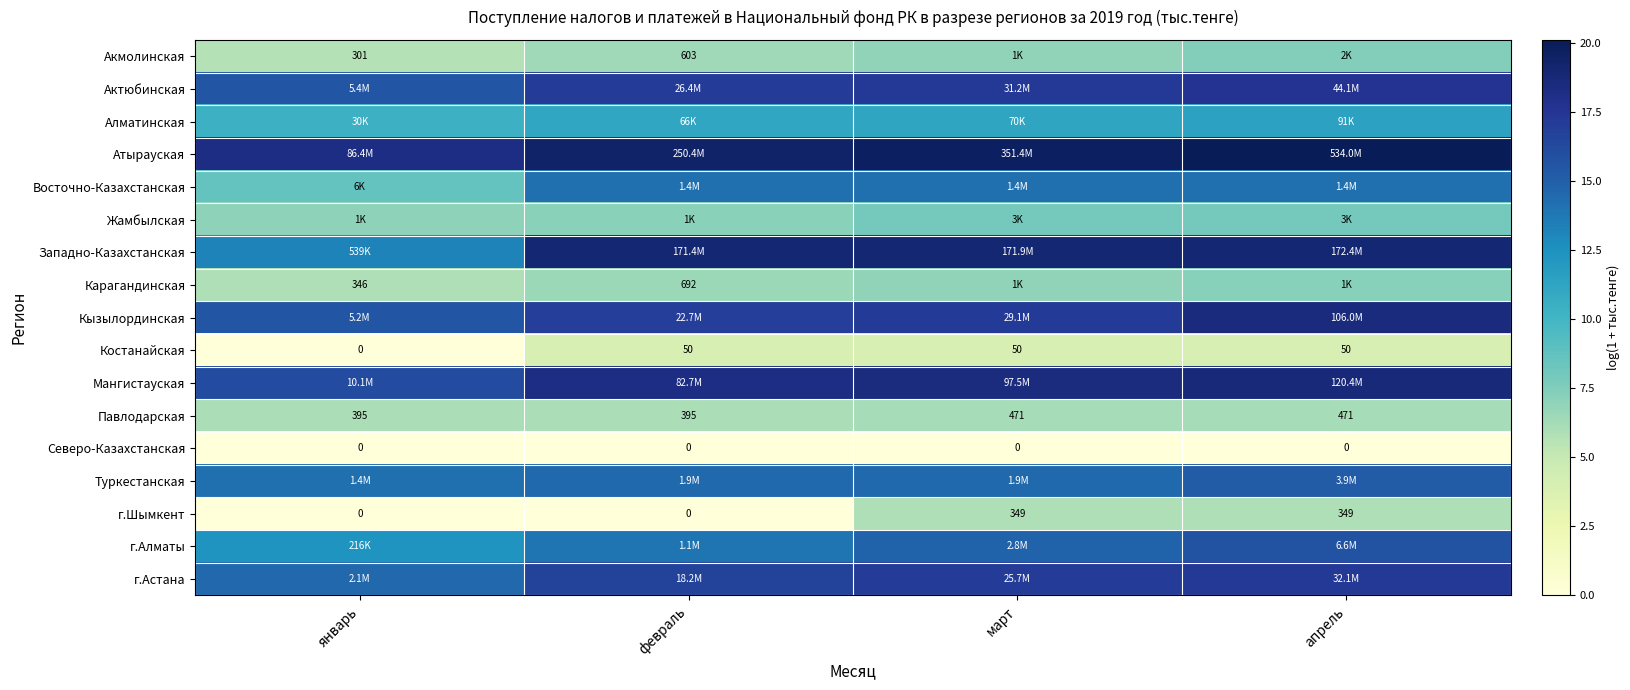

At how many categories does at least one series exceed 15?

4